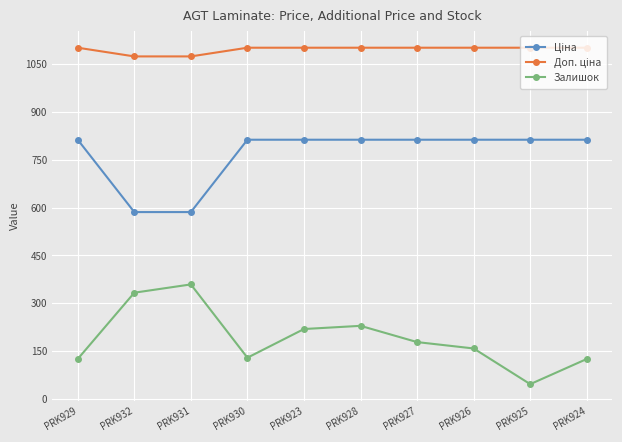

At how many categories does at least one series exceed 465?

10